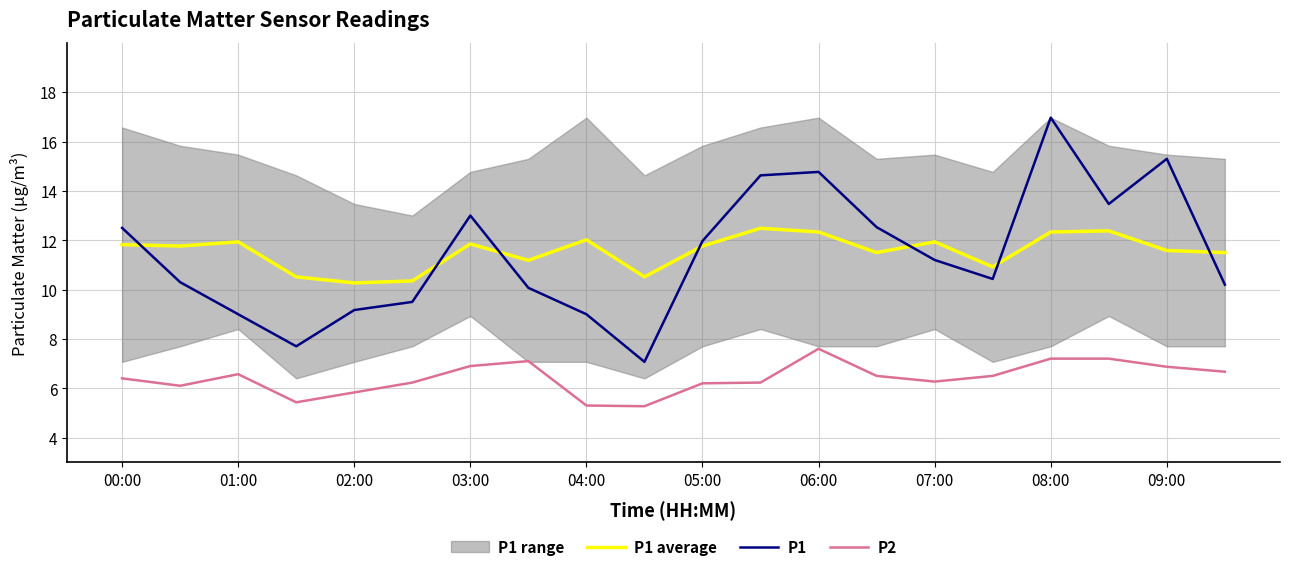

True or false: P1 average and P2 intersect in this chart.

False